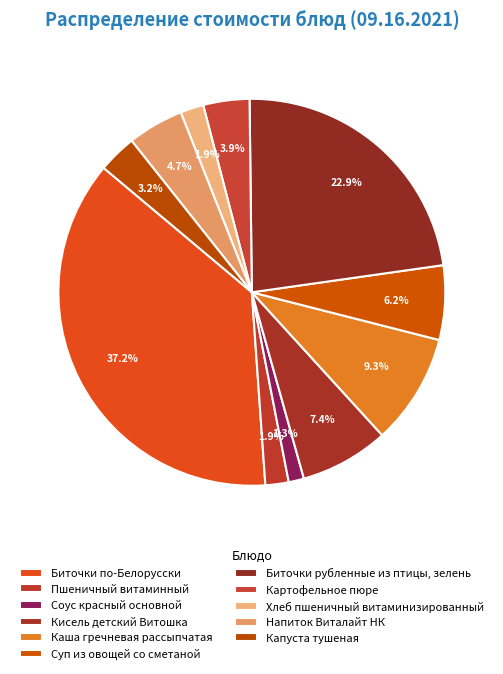

How many slices are in this pie chart?

11